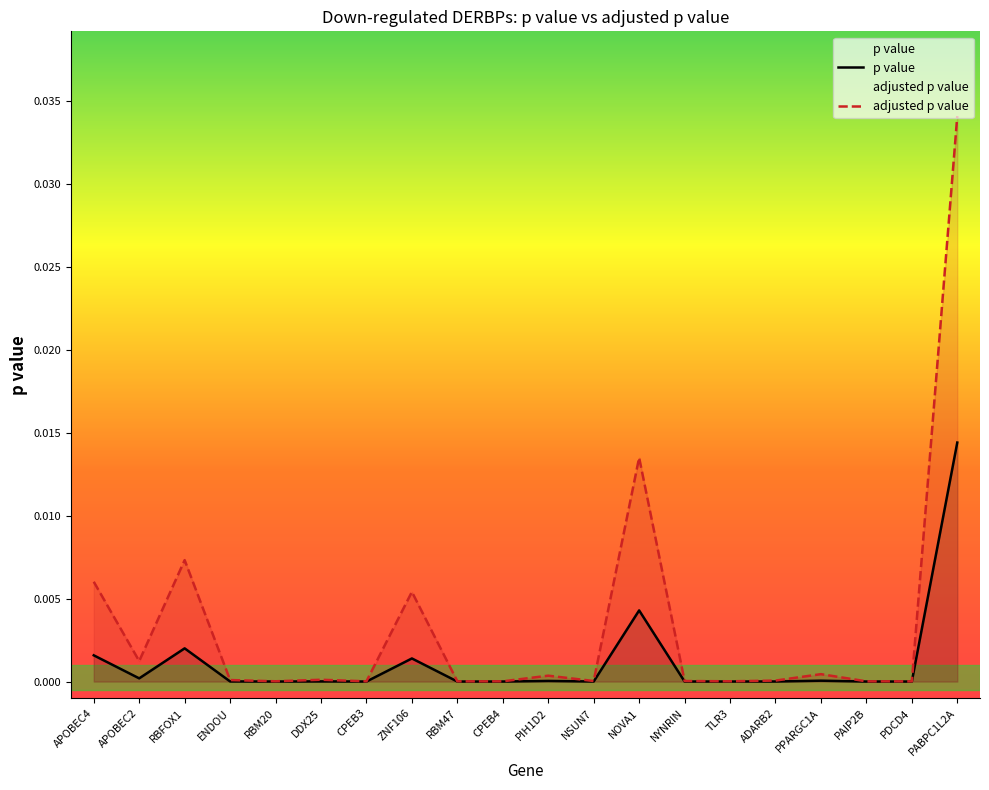

Which has a higher value, CPEB3 or ZNF106?

ZNF106